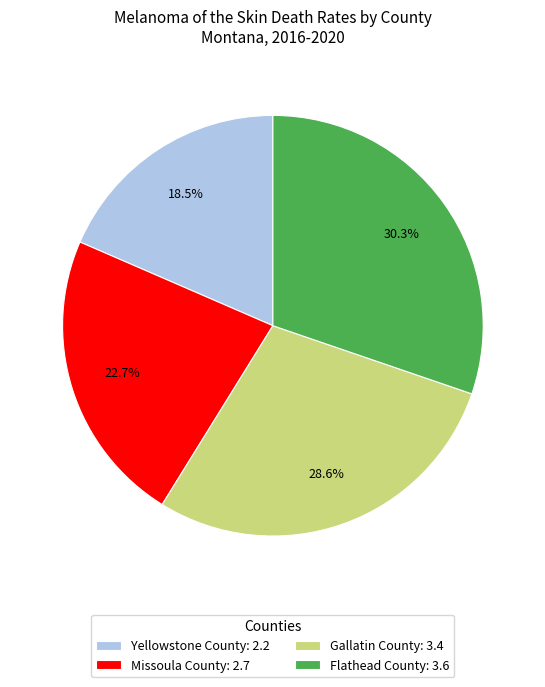

How many slices are in this pie chart?

4